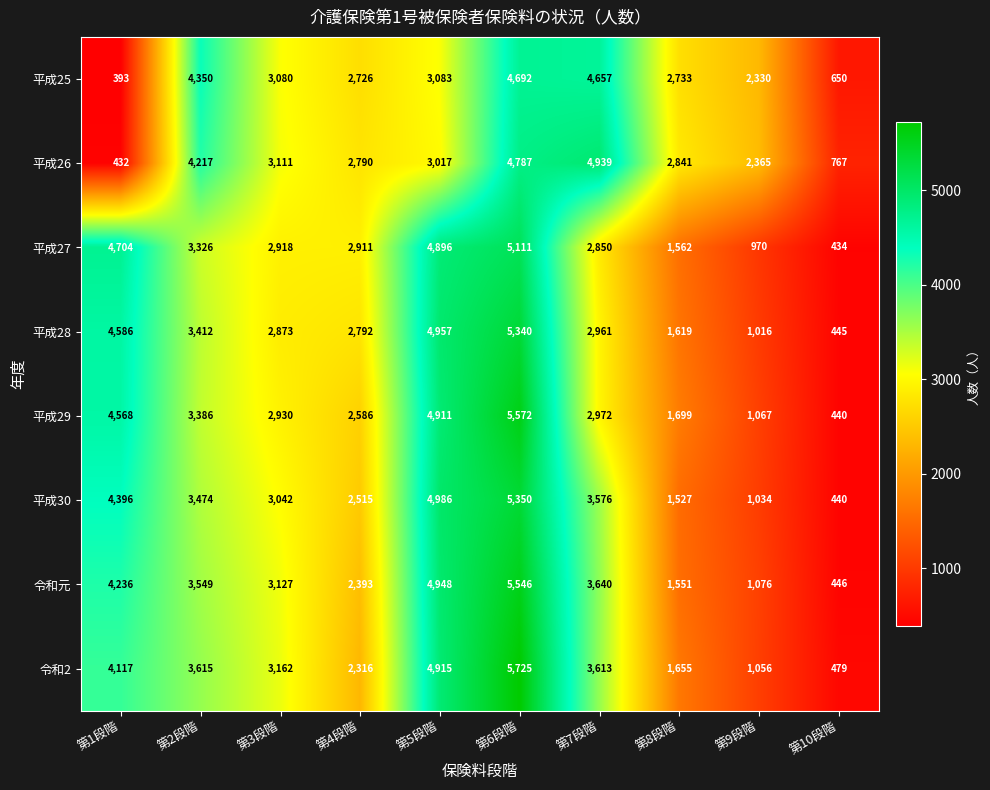

What is the sum of the 令和元 values at 第1段階 and 第10段階?

4682